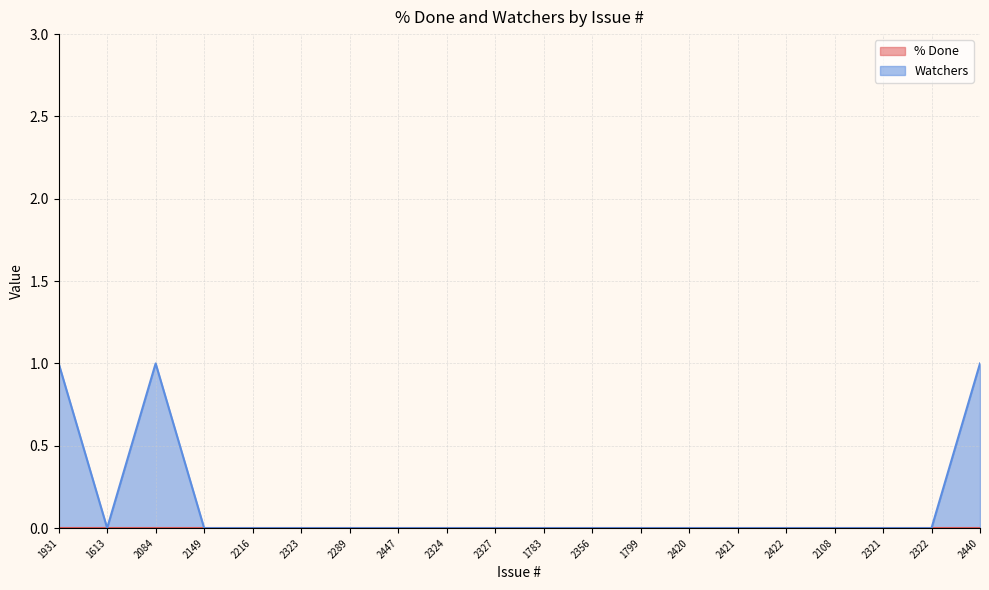

Reading left to right, transcribe all the data shown in this chart.

1931=1	1613=0	2084=1	2149=0	2216=0	2323=0	2289=0	2447=0	2324=0	2327=0	1783=0	2356=0	1799=0	2420=0	2421=0	2422=0	2108=0	2321=0	2322=0	2440=1